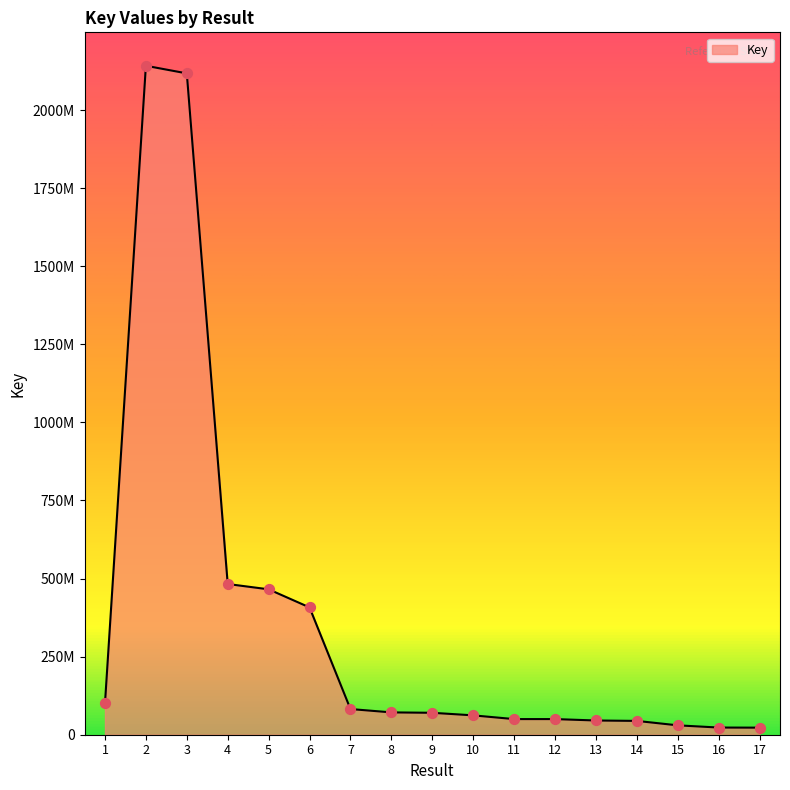

What is the change in value from 2 to 17?

-2119144634